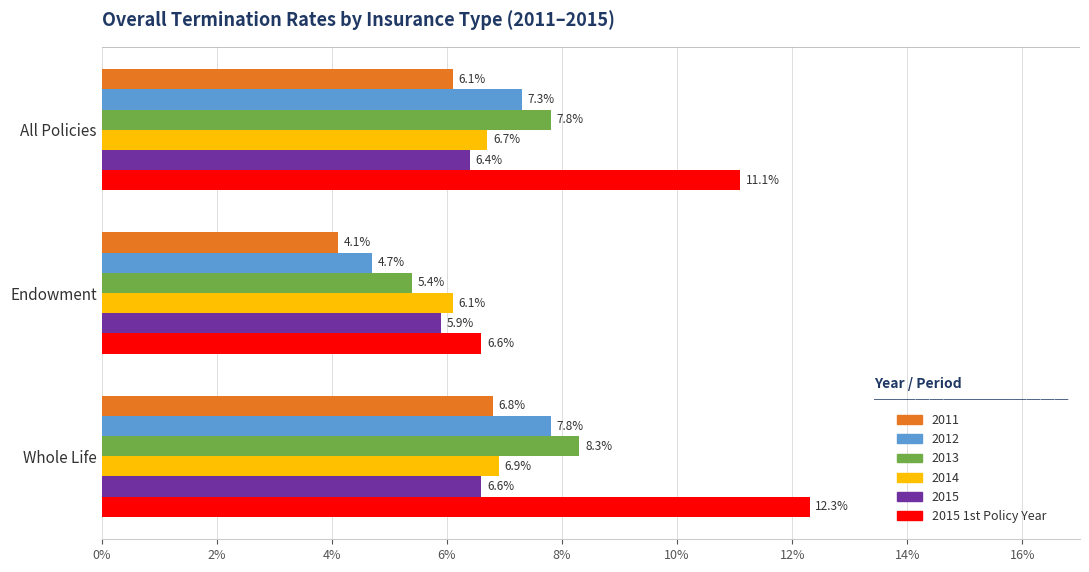

The 2011 series shows 8.5 at All Policies. True or false?

False